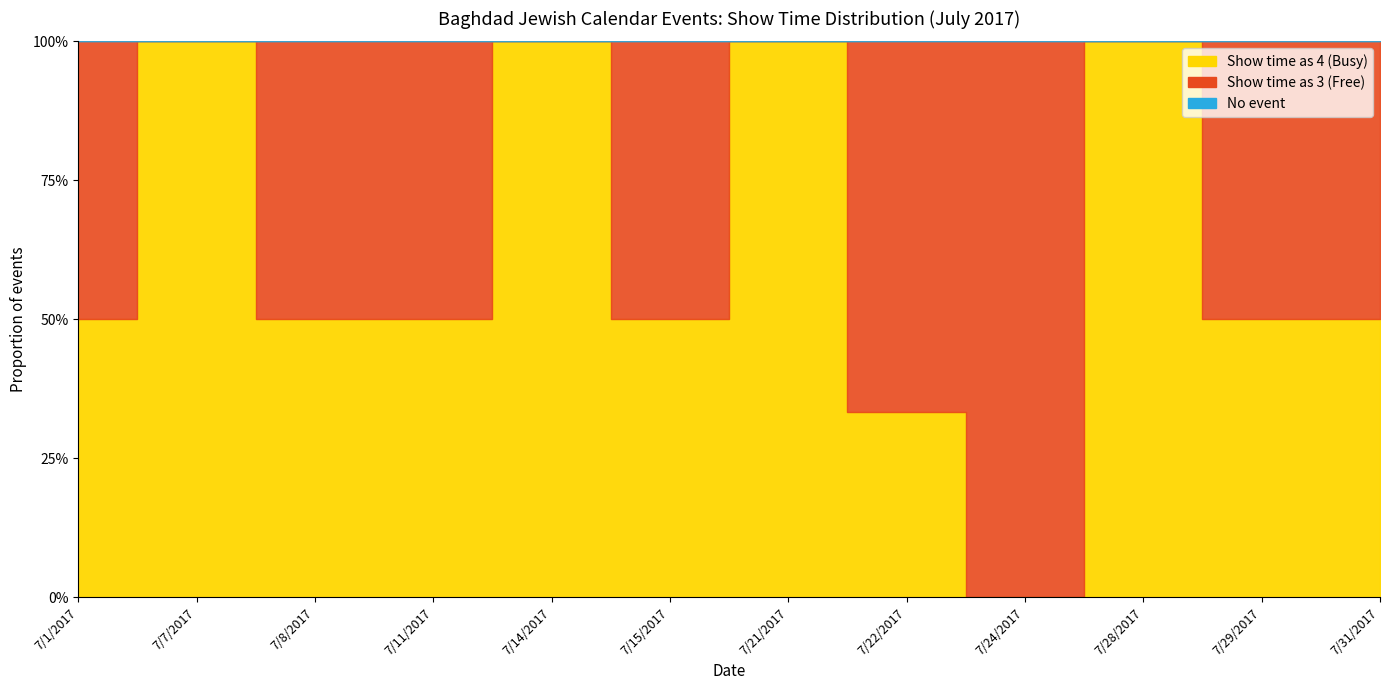

At which category does Show_time_3 reach its first local valley?

7/7/2017